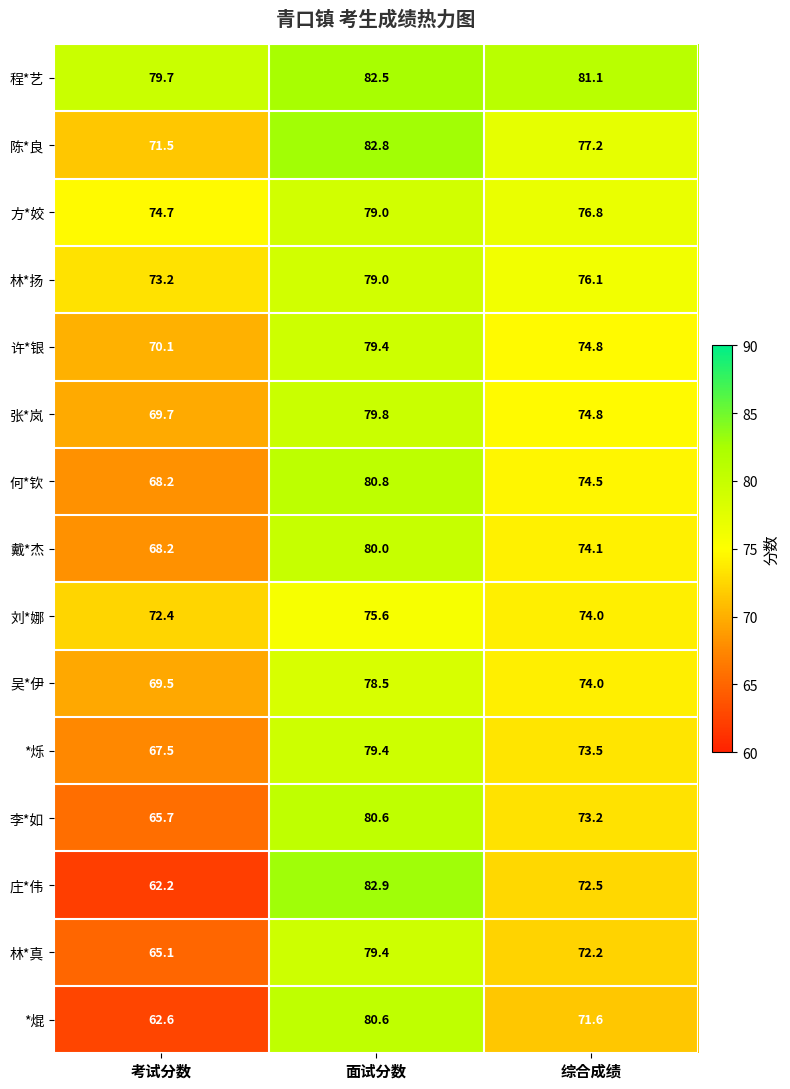

At which category is the sum across all series the highest?

面试分数